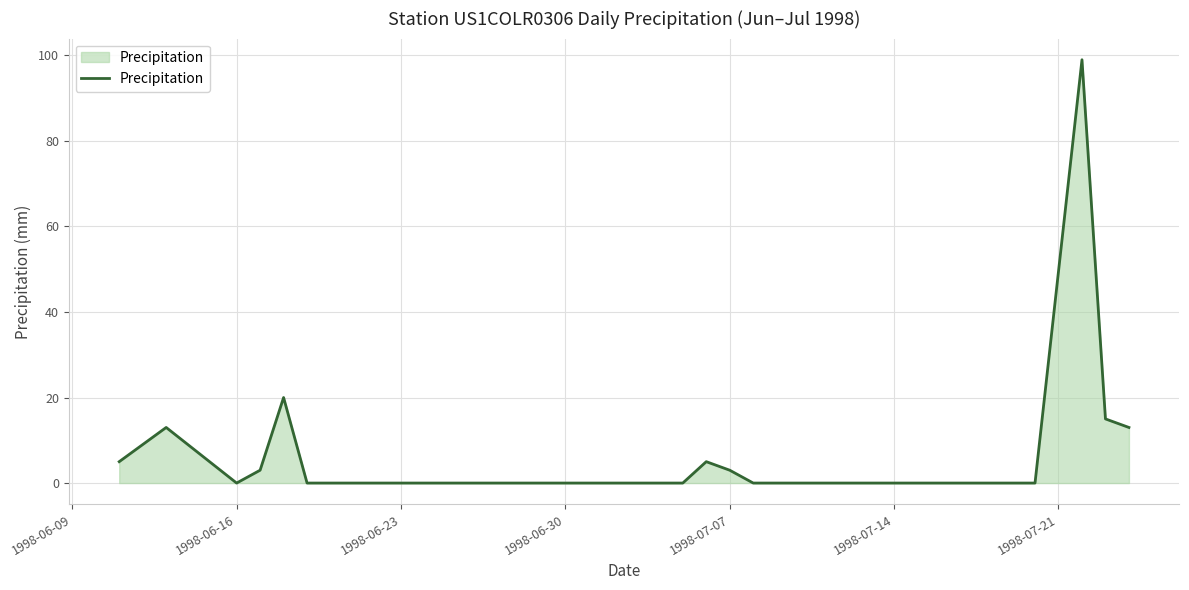

What is the greatest value displayed?

99